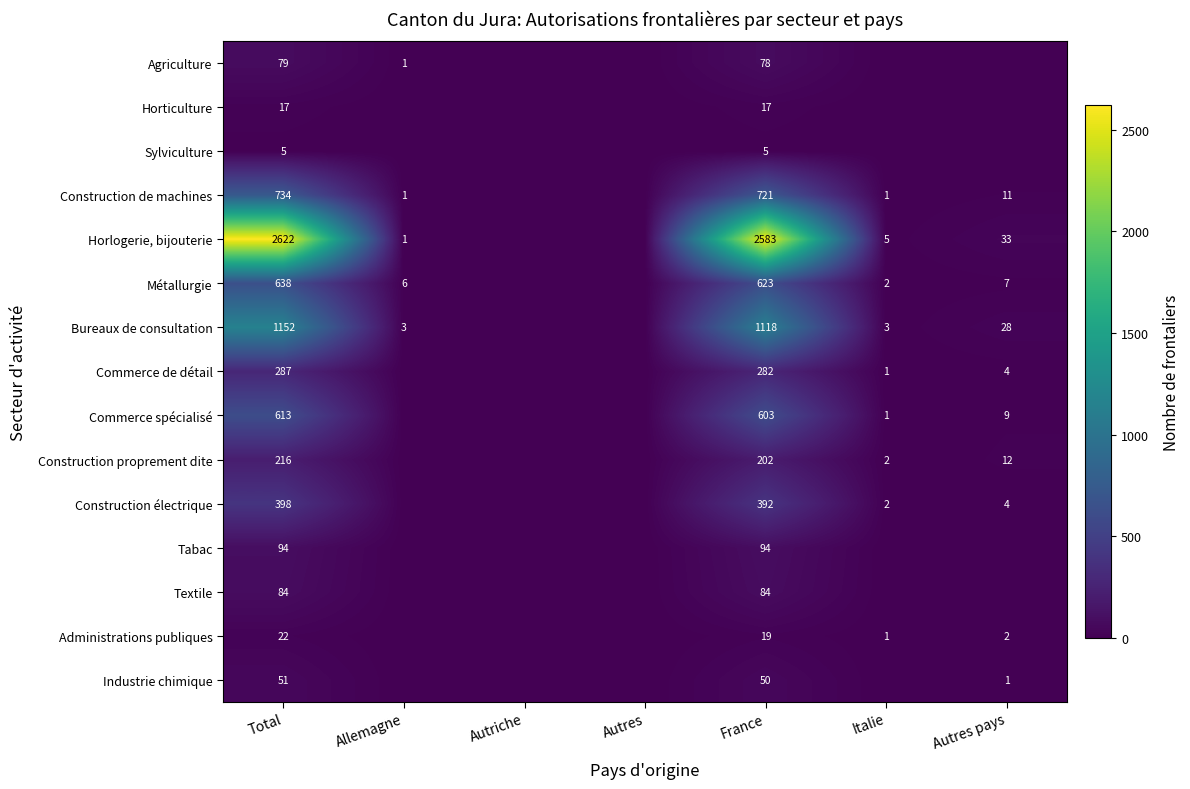

At Total, list the series in order from smallest to largest.

Sylviculture, Horticulture, Administrations publiques, Industrie chimique, Agriculture, Textile, Tabac, Construction proprement dite, Commerce de détail, Construction électrique, Commerce spécialisé, Métallurgie, Construction de machines, Bureaux de consultation, Horlogerie, bijouterie